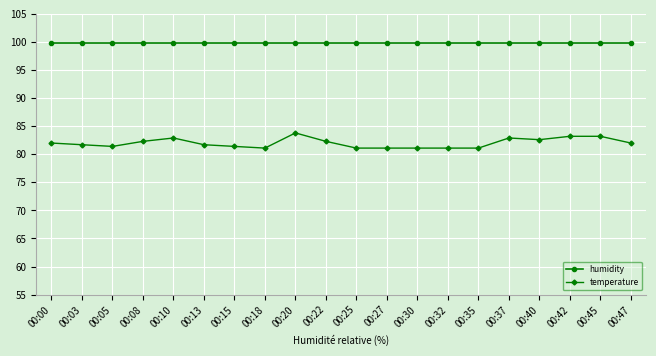

What is the sum of all humidity values?

1998.0